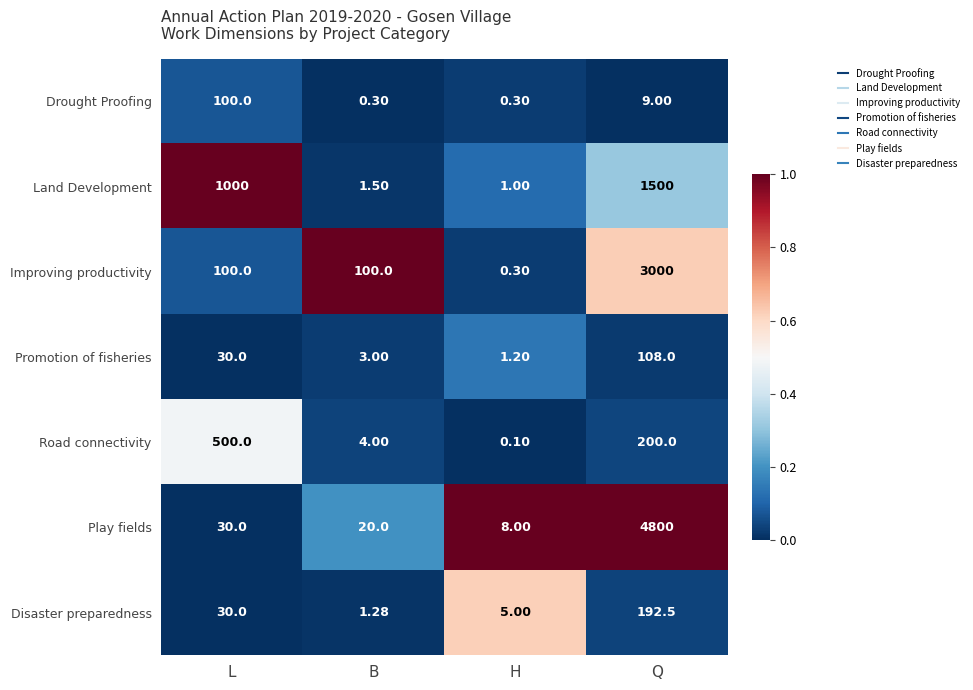

Which category has the lowest value across all series?

H